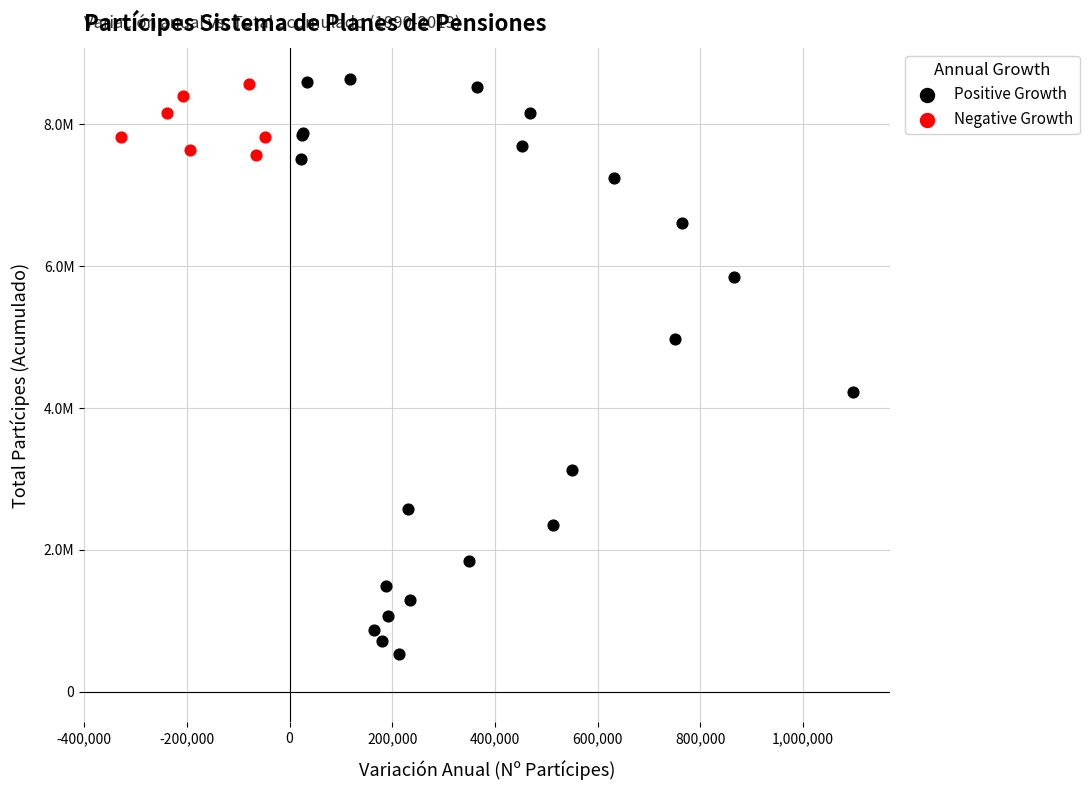

Which series contains the highest Y value?

Positive Growth